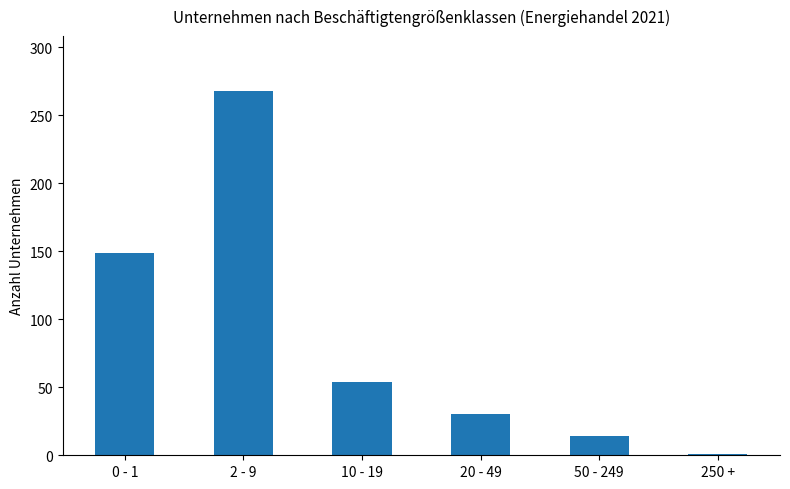

What is the greatest value displayed?

268